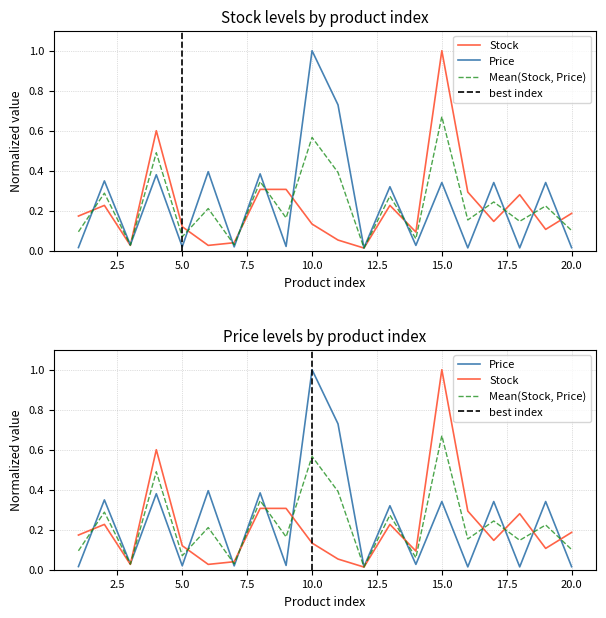

Which series has the largest range (max minus min)?

Stock